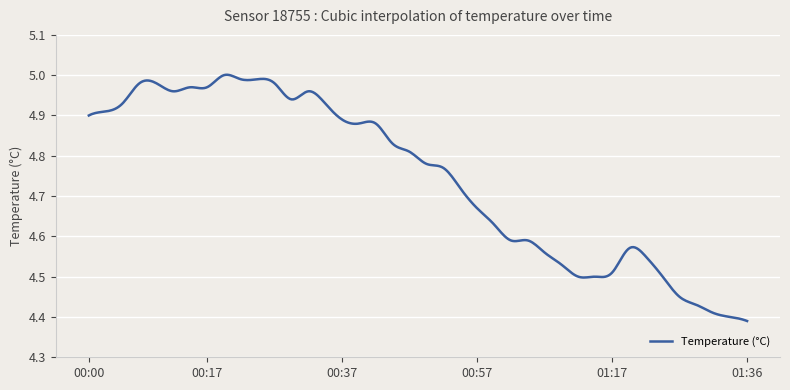

Reading left to right, list all the values displayed in this chart.

4.9	4.9	4.9	5.0	5.0	5.0	5.0	5.0	5.0	5.0	5.0	5.0	4.9	5.0	4.9	4.9	4.9	4.9	4.8	4.8	4.8	4.8	4.7	4.7	4.6	4.6	4.6	4.6	4.5	4.5	4.5	4.5	4.6	4.5	4.5	4.5	4.4	4.4	4.4	4.4